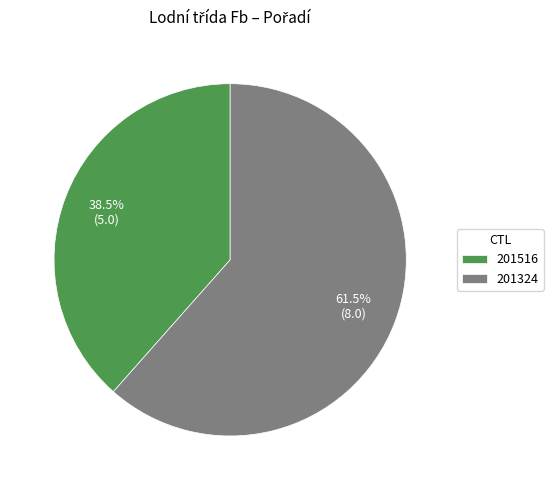

Combined, do 201324 and 201516 account for over 50%?

Yes